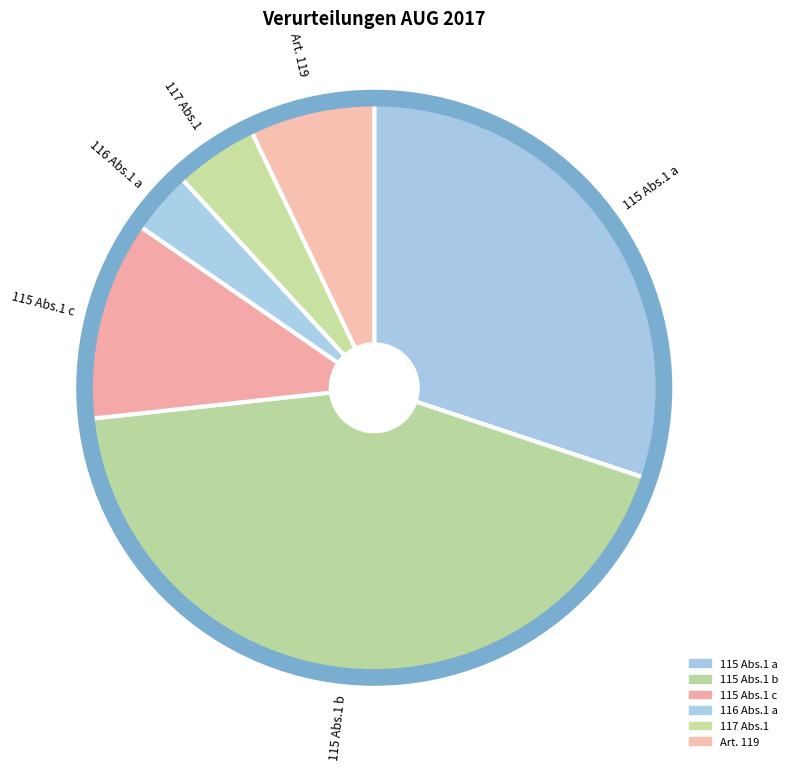

How many slices are in this pie chart?

6